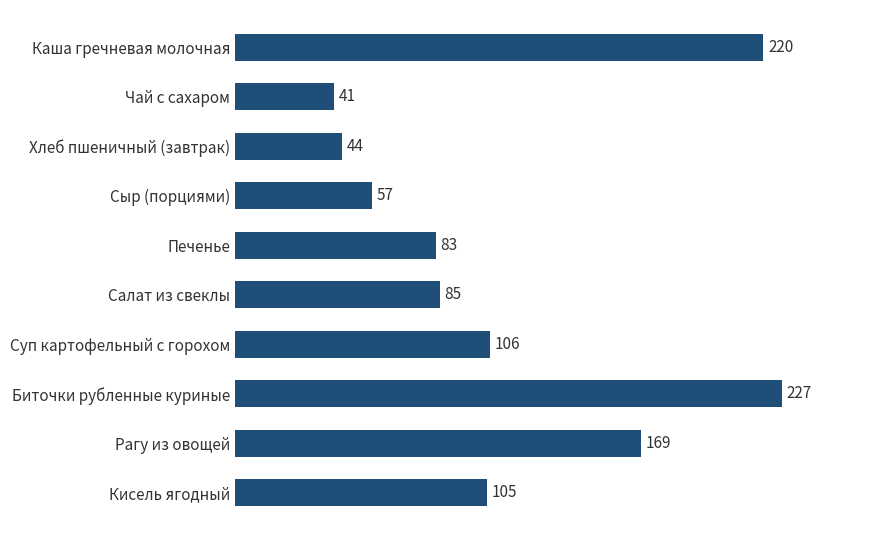

How many data points are less than 104?

5